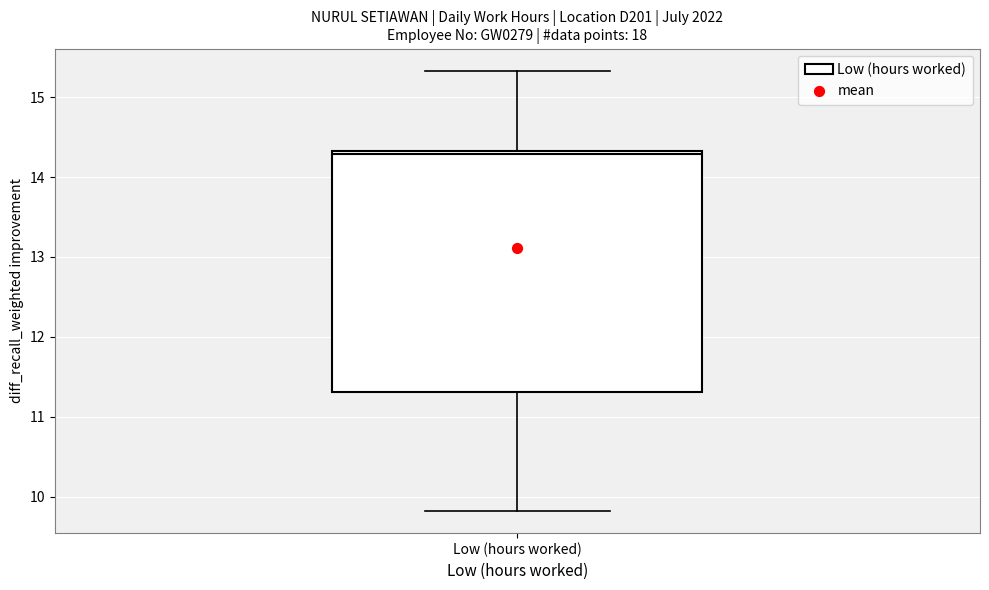

Read this box plot against the y-axis: the position of the median line, the range covered by the box, and the ends of both whiskers. The values are not printed on the chart, so give them approximately, as read against the axis.

median 14.3 (just below the box's upper edge), box 11.3 to 14.3, whiskers 9.8 to 15.3